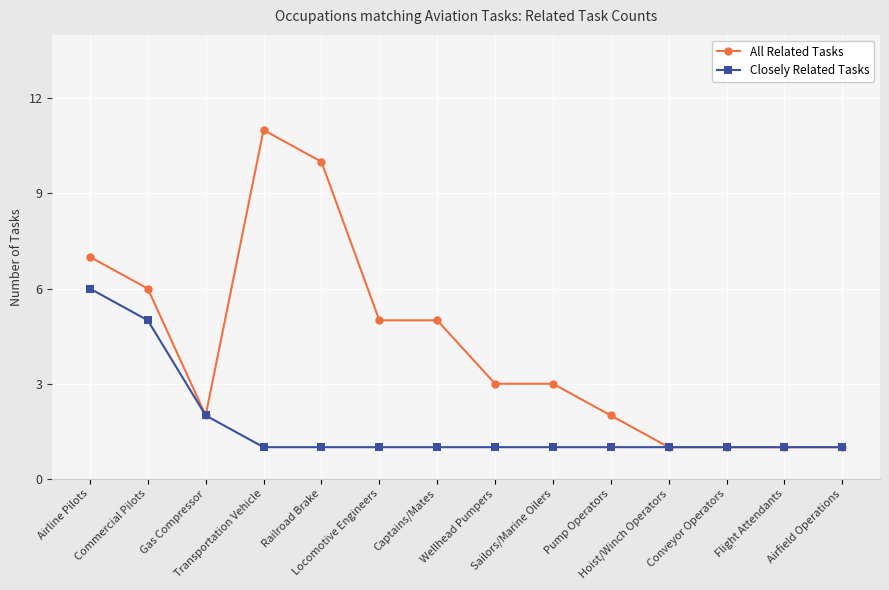

Which series has the largest total across all categories?

All Related Tasks